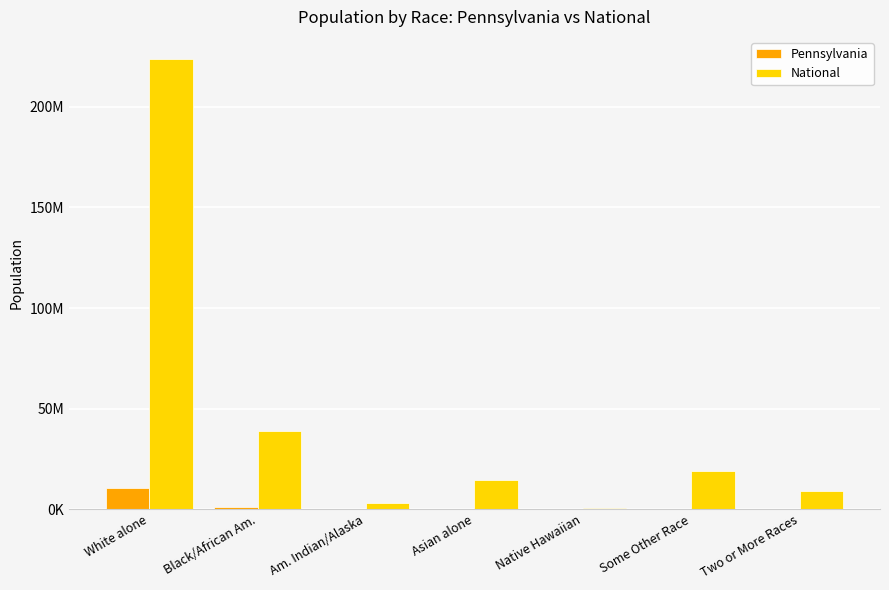

Rank the series by their maximum value, from highest to lowest.

National, Pennsylvania